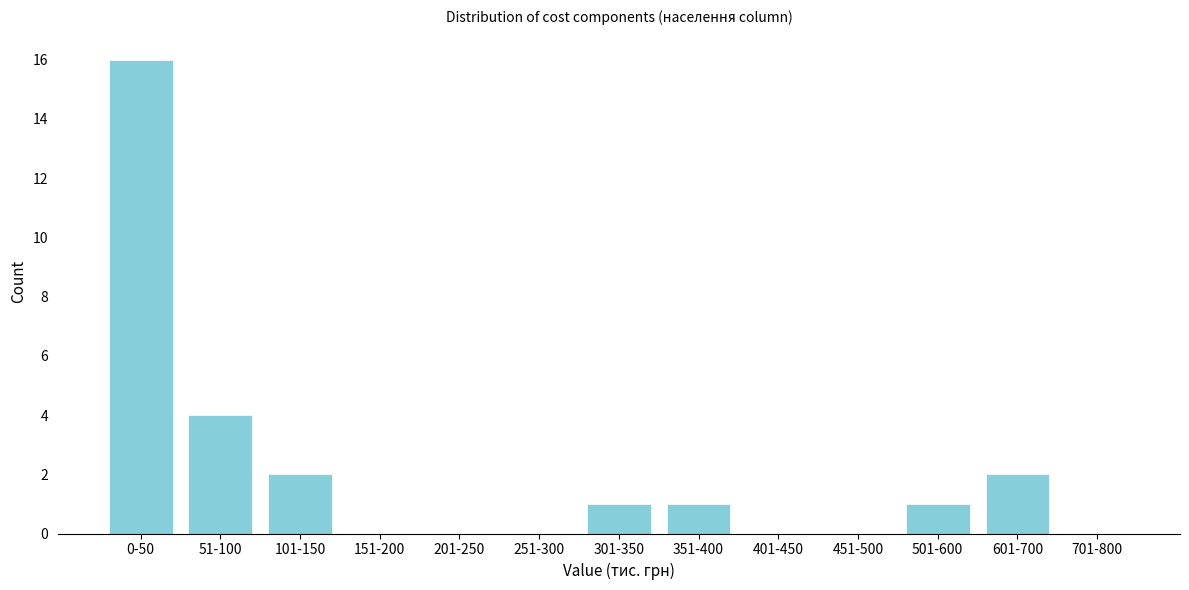

Reading right to left, transcribe all the data shown in this chart.

701-800=0	601-700=2	501-600=1	451-500=0	401-450=0	351-400=1	301-350=1	251-300=0	201-250=0	151-200=0	101-150=2	51-100=4	0-50=16